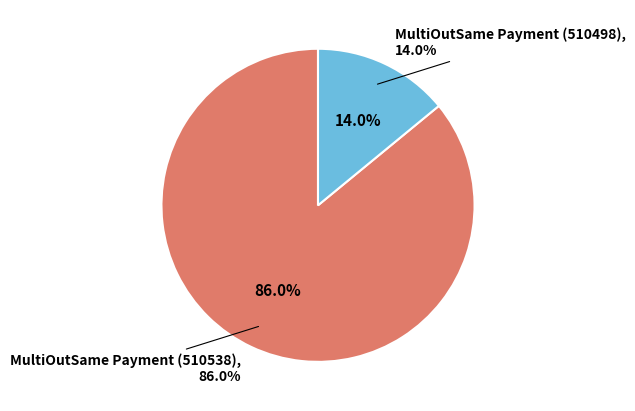

Approximately how many times larger is the value at MultiOutSame Payment (510538) compared to MultiOutSame Payment (510498)?

6.1